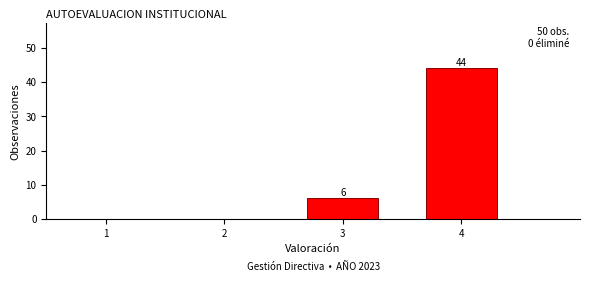

Reading right to left, list all the values displayed in this chart.

4=44	3=6	2=0	1=0